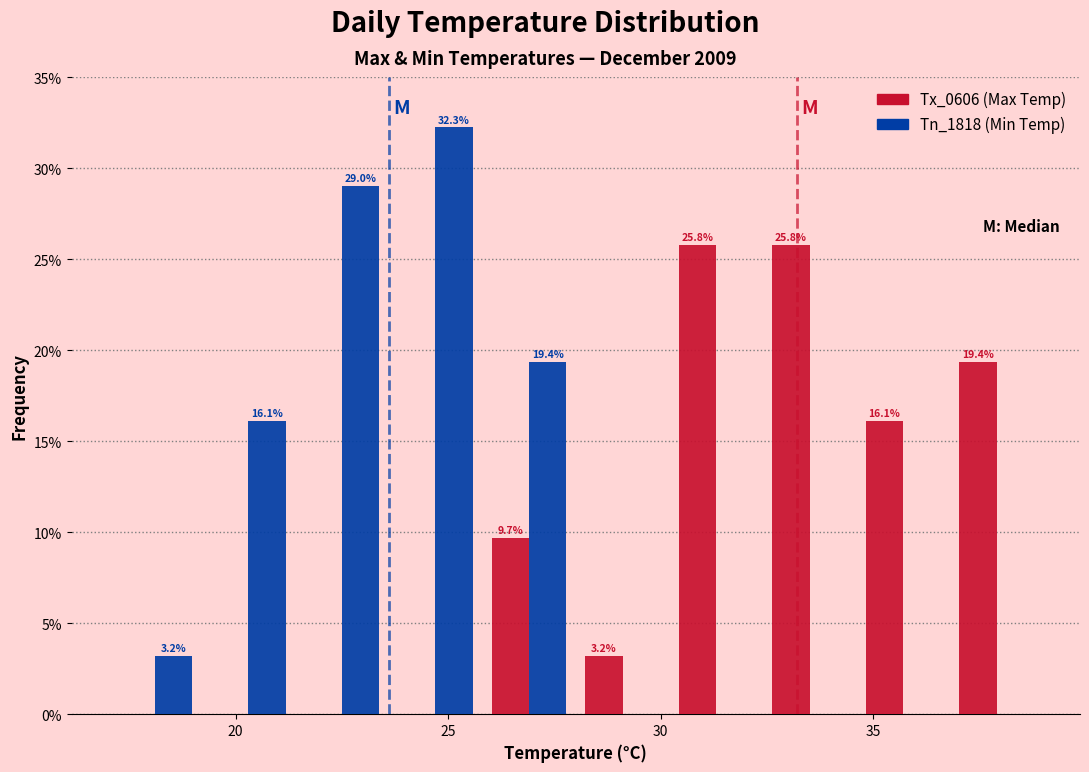

In the Tn_1818 (Min Temp) series, which range on the x-axis has the tallest bar?

23.6 to 25.8